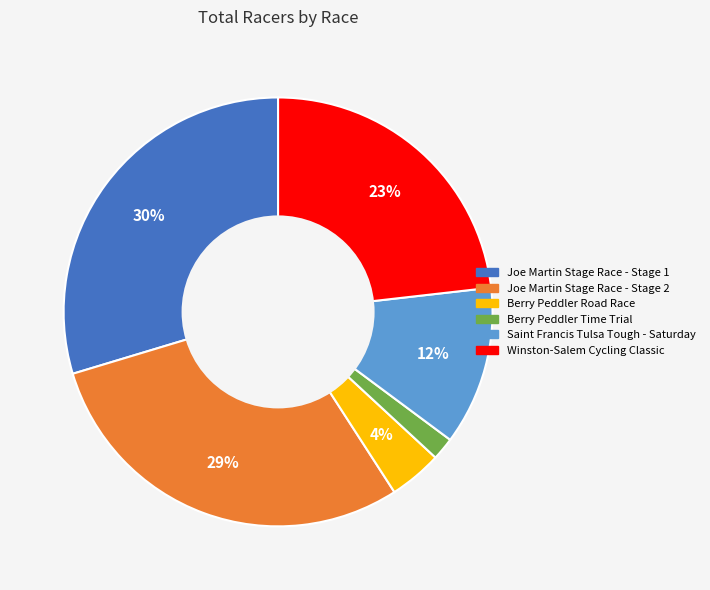

Is there any slice that represents more than half of the pie?

No